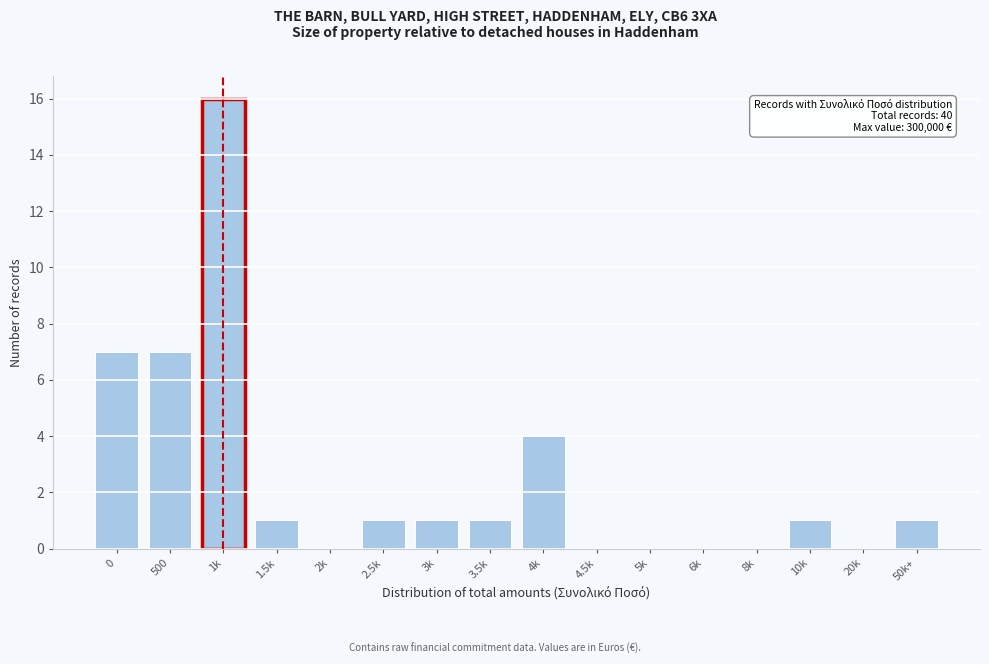

Reading right to left, list all the values displayed in this chart.

50k+=1	20k=0	10k=1	8k=0	6k=0	5k=0	4.5k=0	4k=4	3.5k=1	3k=1	2.5k=1	2k=0	1.5k=1	1k=16	500=7	0=7